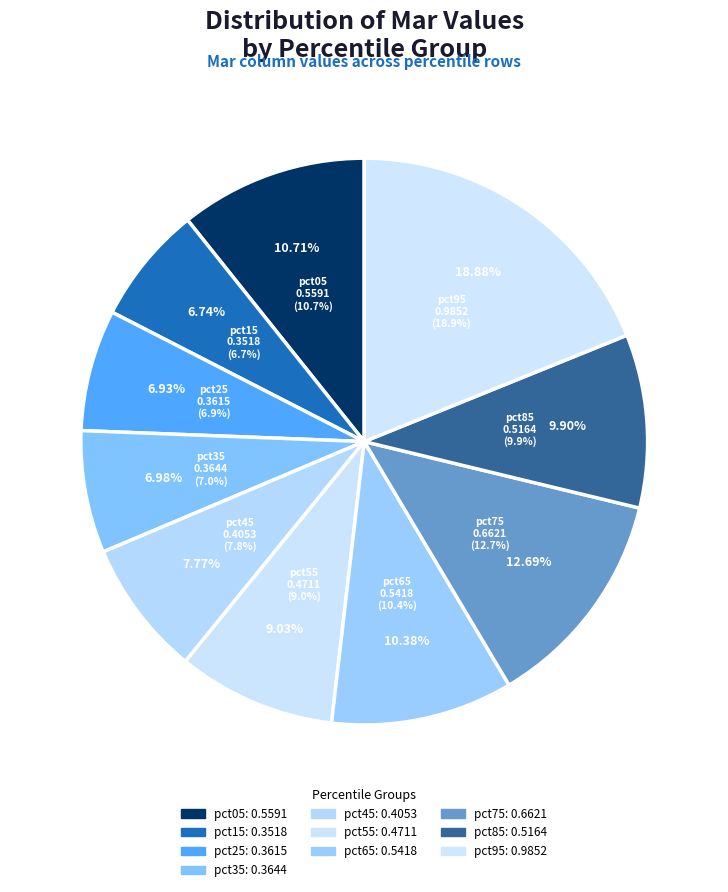

What is the largest slice in the pie chart?

pct95